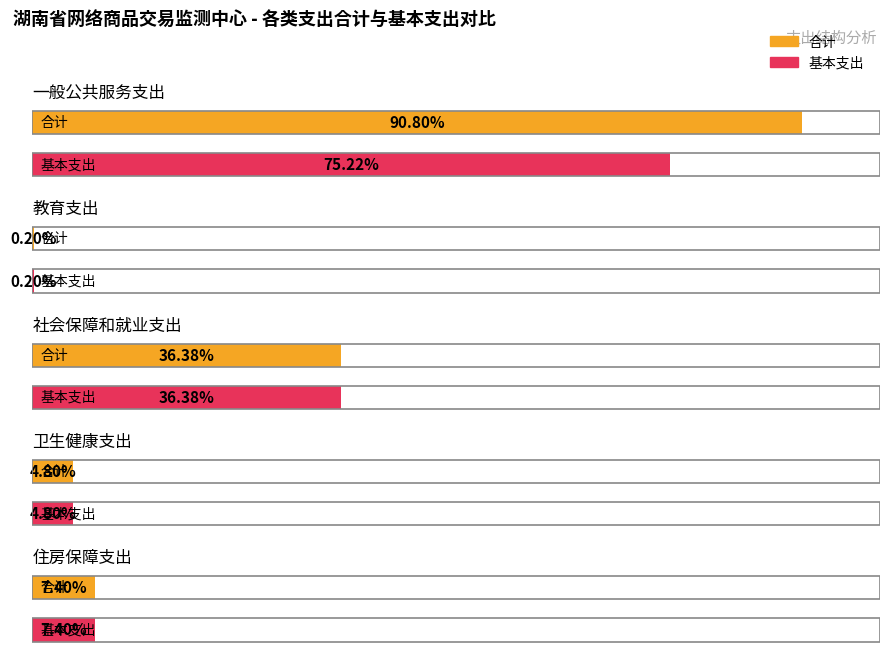

How many bars are there in total?

10